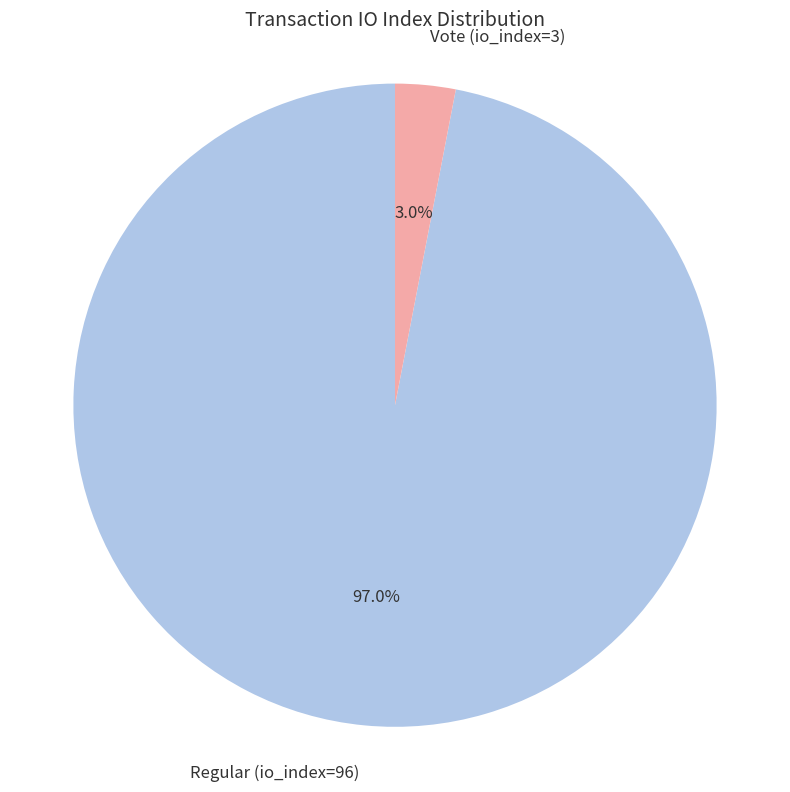

Combined, what portion of the pie is Regular (io_index=96) and Vote (io_index=3)?

100.0%